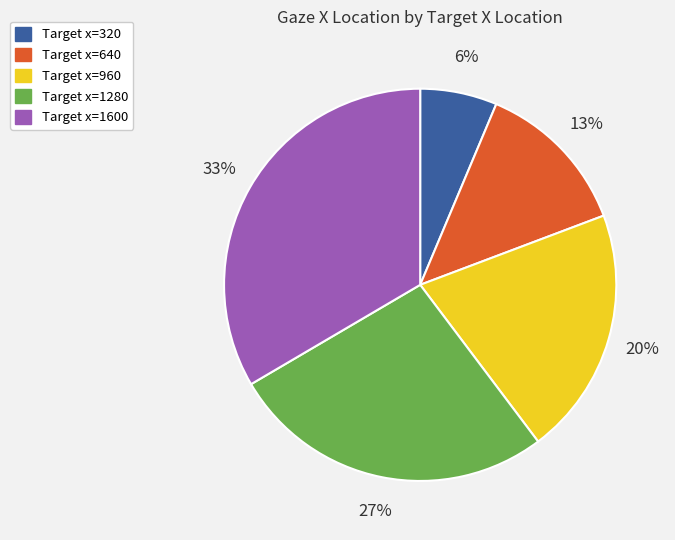

To the nearest percent, what is the difference between the largest and smallest slice percentages?

27%